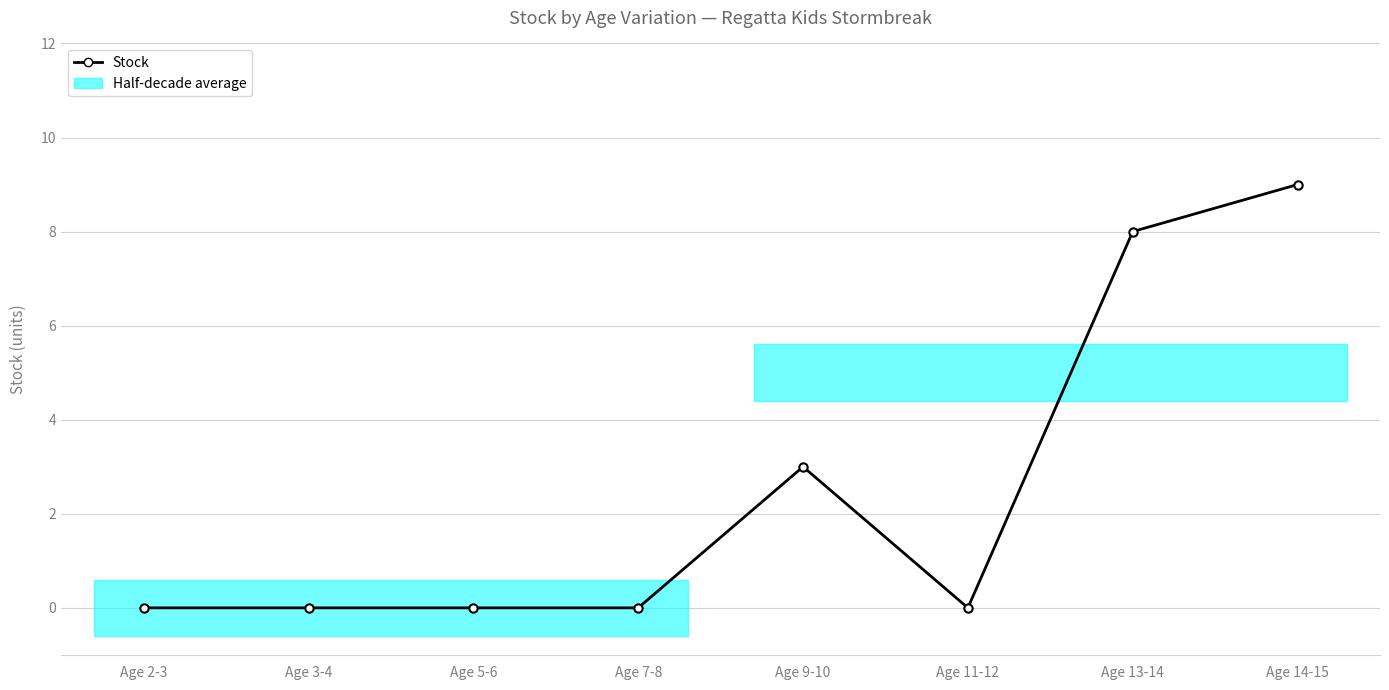

Read the value at Age 9-10.

3